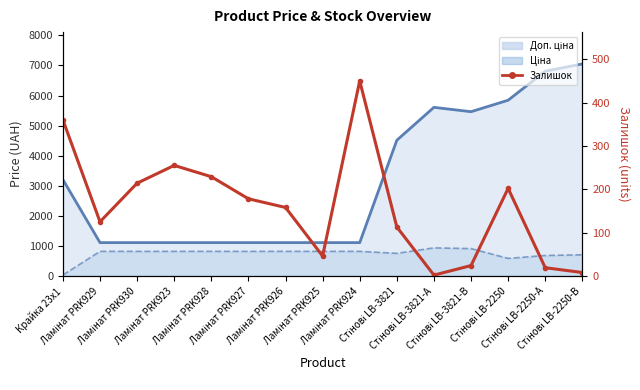

The value of Доп. ціна (line) at Стінові LB-2250-А is 6809.8. True or false?

True